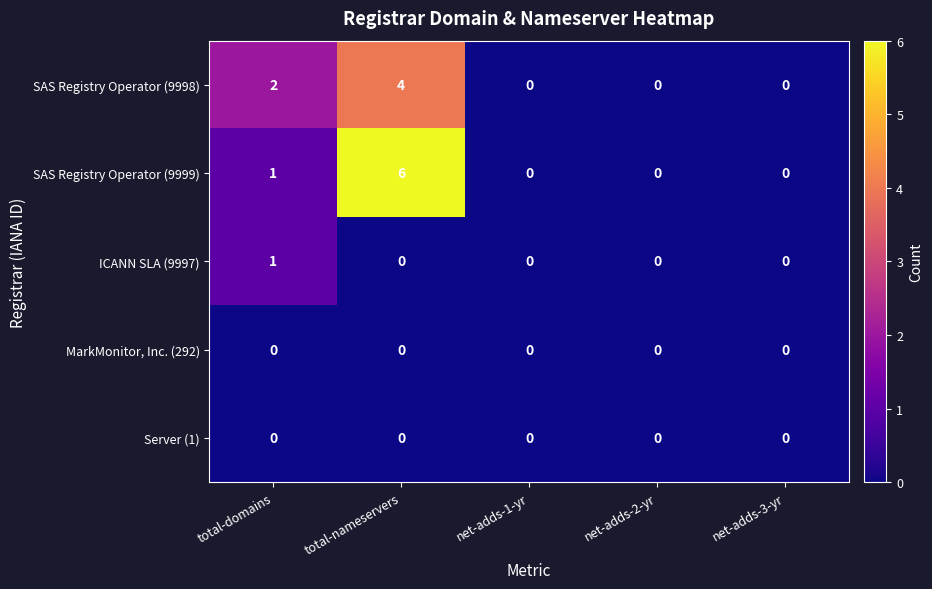

Which series has the largest total across all categories?

SAS Registry Operator (9999)